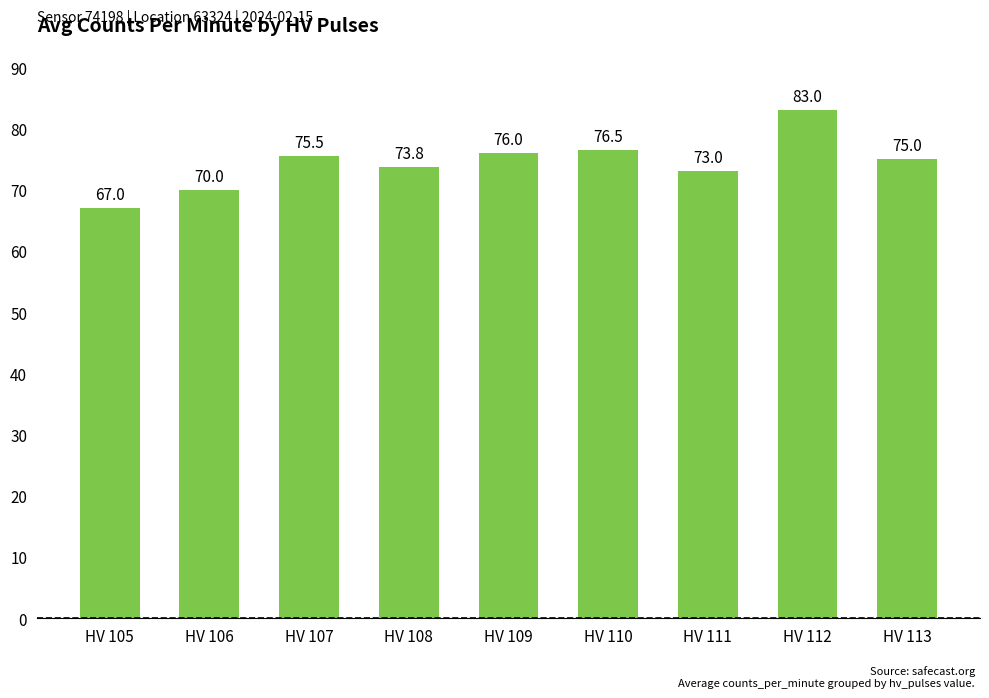

Reading left to right, list all the values displayed in this chart.

67.0	70.0	75.5	73.8	76.0	76.5	73.0	83.0	75.0